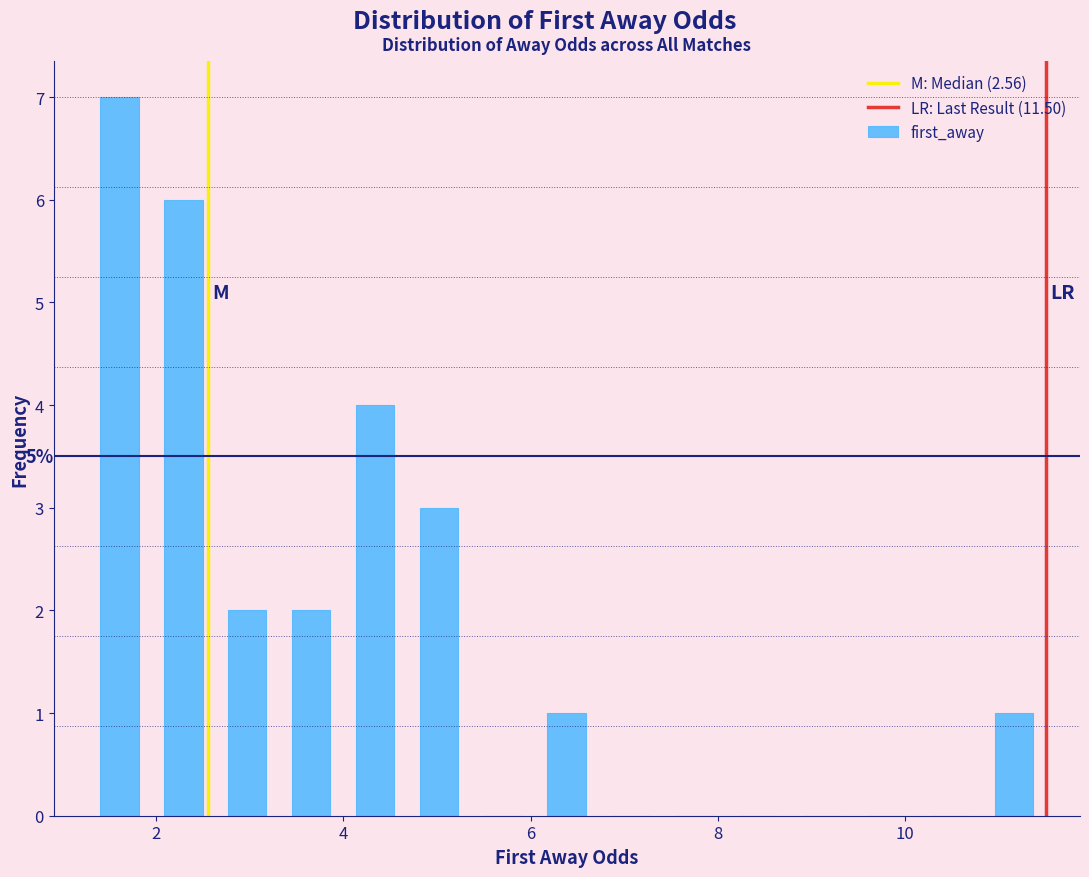

Around what value on the x-axis is the tallest bar? Give the approximate position of its centre, as read against the axis.

1.6